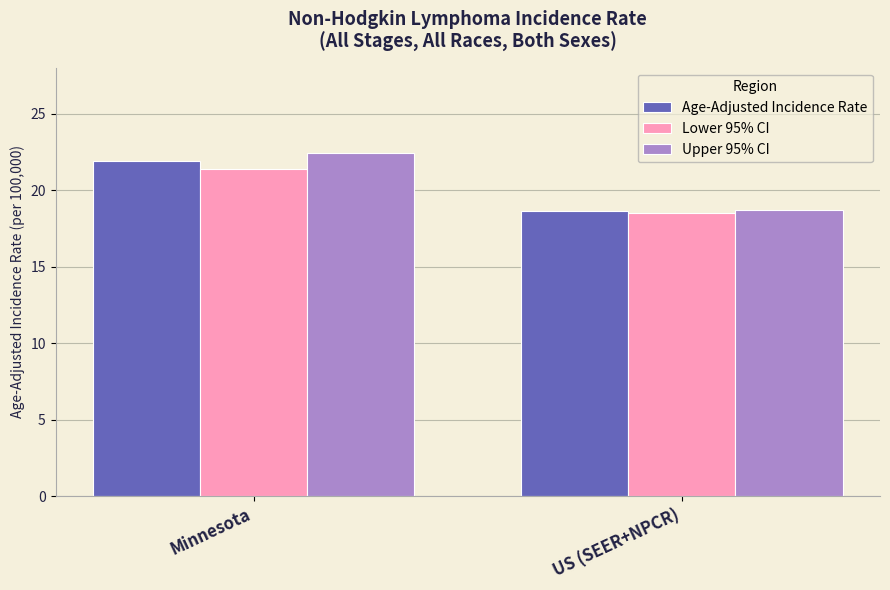

How many groups of bars are there?

2